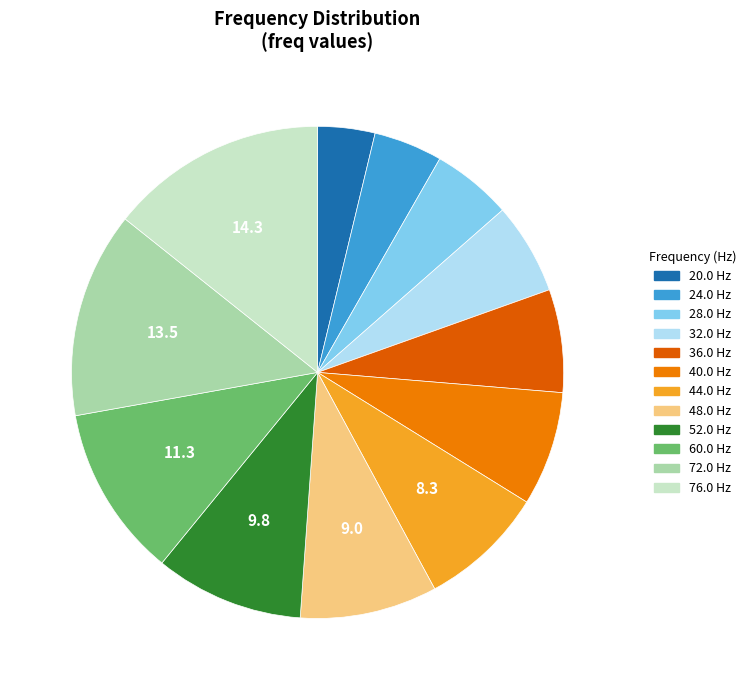

Is it true that 28.0 is 12% of the pie?

False